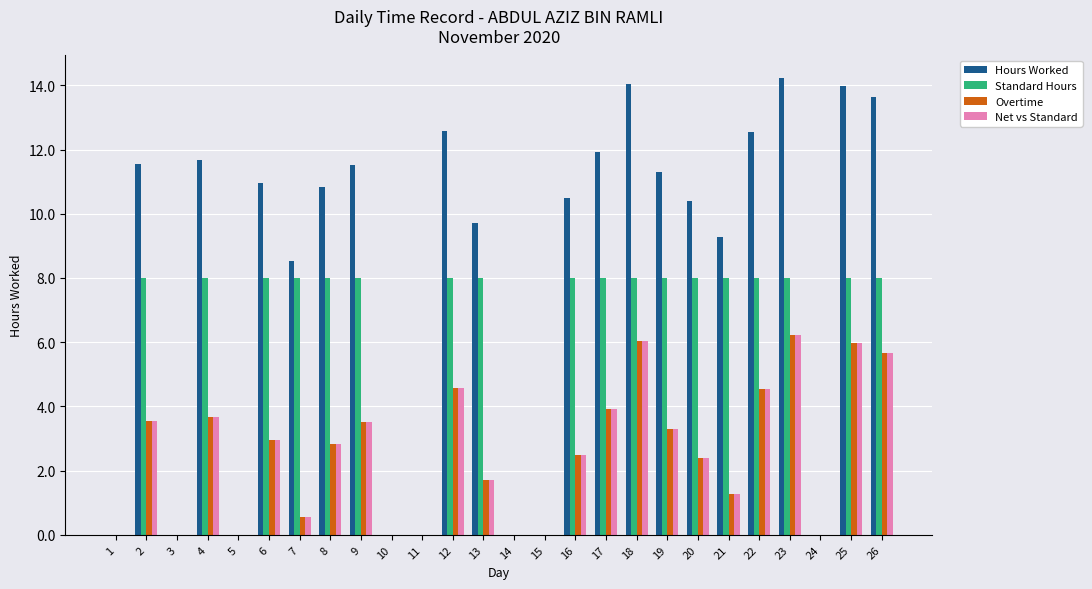

Where is Net vs Standard nearest to the value 3?

6